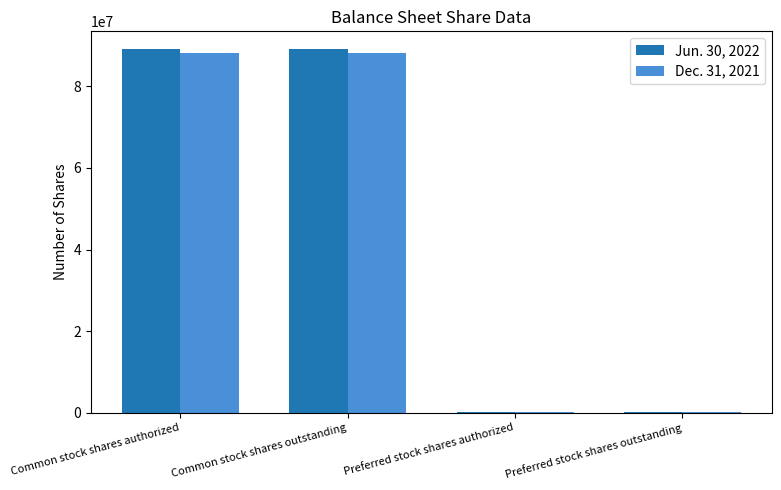

Reading right to left, what are all the values shown in this chart?

Jun. 30, 2022: Preferred stock shares outstanding=71000	Preferred stock shares authorized=71000	Common stock shares outstanding=89045000	Common stock shares authorized=89045000
Dec. 31, 2021: Preferred stock shares outstanding=75000	Preferred stock shares authorized=75000	Common stock shares outstanding=88305000	Common stock shares authorized=88305000